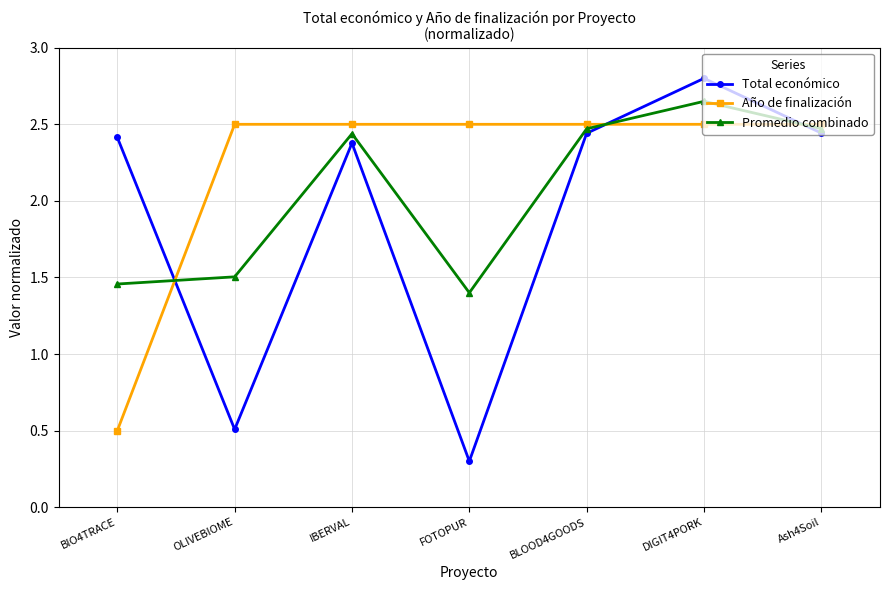

In Promedio combinado, how many points are lower than both neighbors (excluding endpoints)?

1